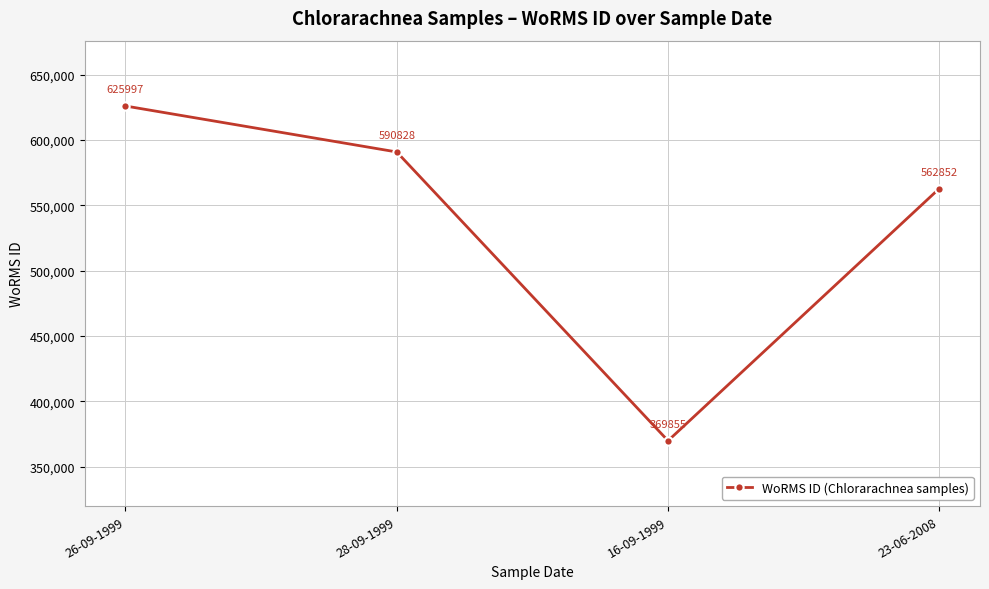

Read the value at 26-09-1999.

625997